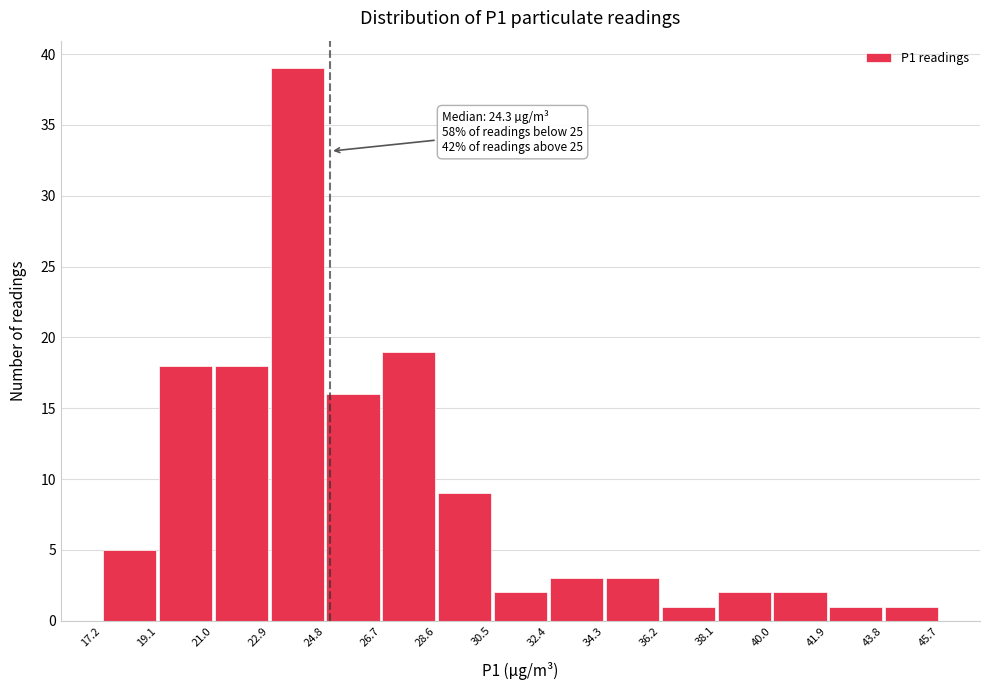

Over which range of the x-axis is the bar tallest?

22.9 to 24.8